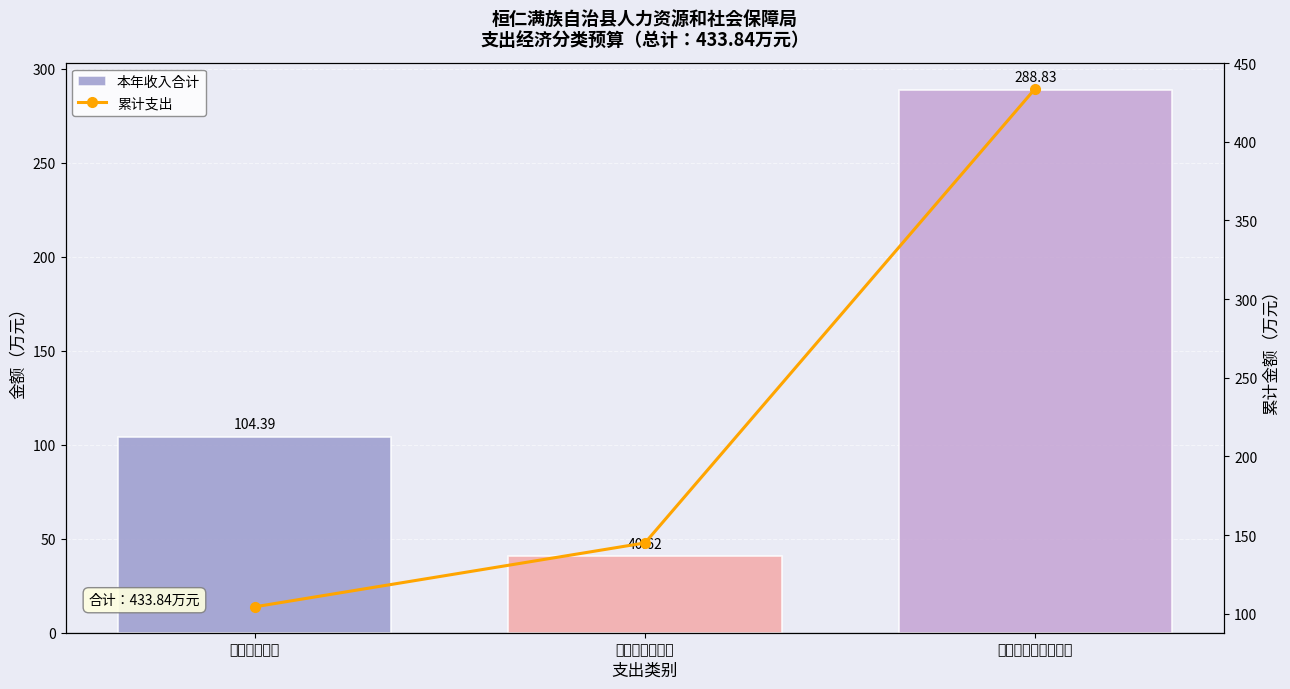

Is the value of 本年收入合计 at 对个人和家庭的补助 greater than the value of 累计支出 at 工资福利支出?

Yes